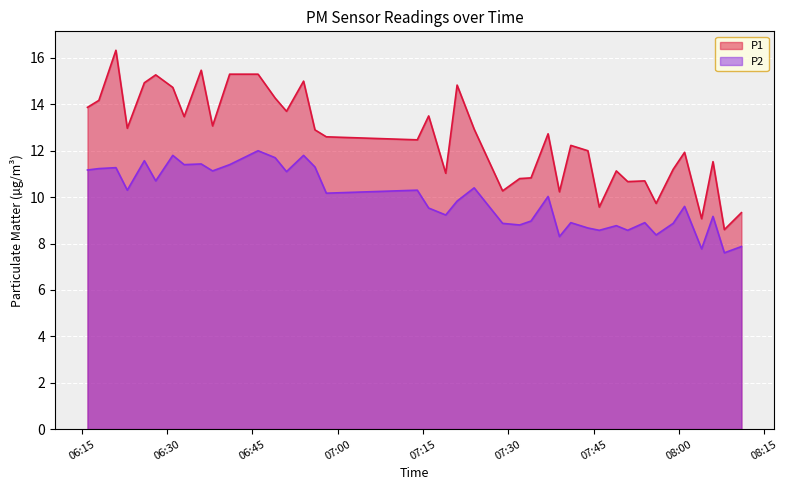

Which category has the lowest value in the P2 series?

08:08